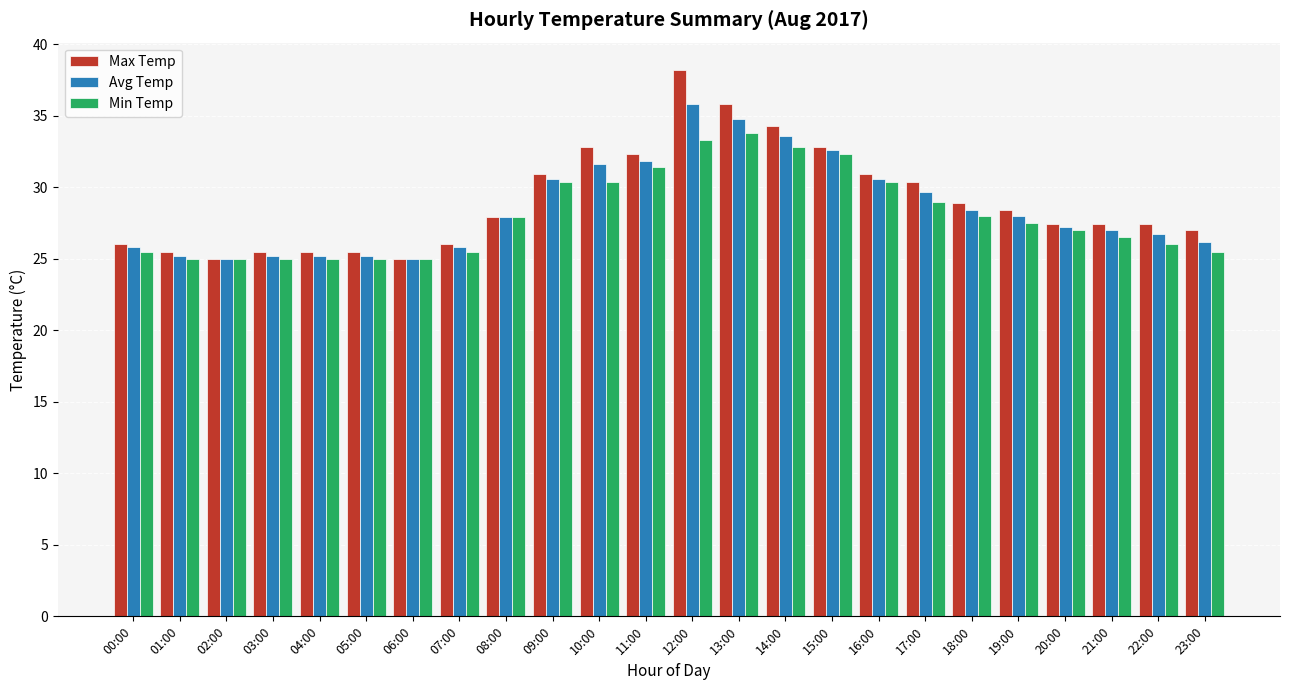

At which category is the sum across all series the highest?

12:00